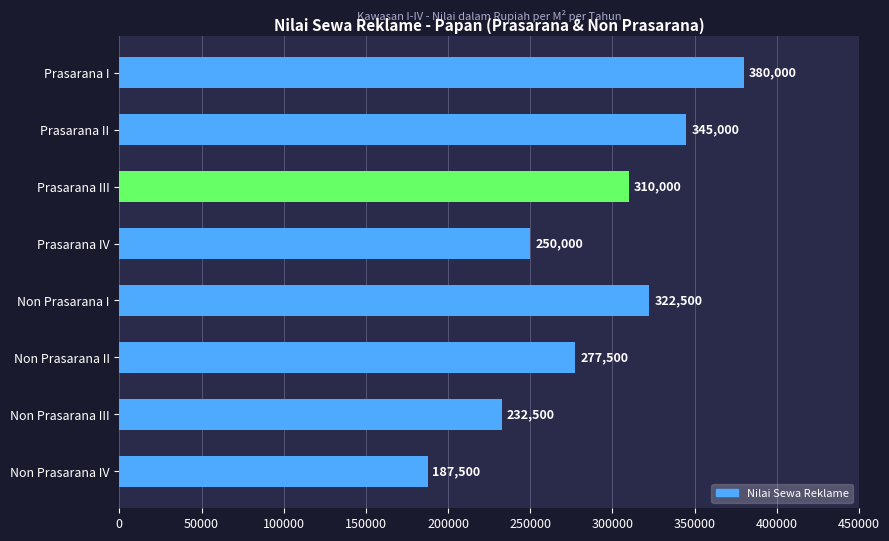

List the labels in order of value, largest first.

Prasarana I, Prasarana II, Non Prasarana I, Prasarana III, Non Prasarana II, Prasarana IV, Non Prasarana III, Non Prasarana IV